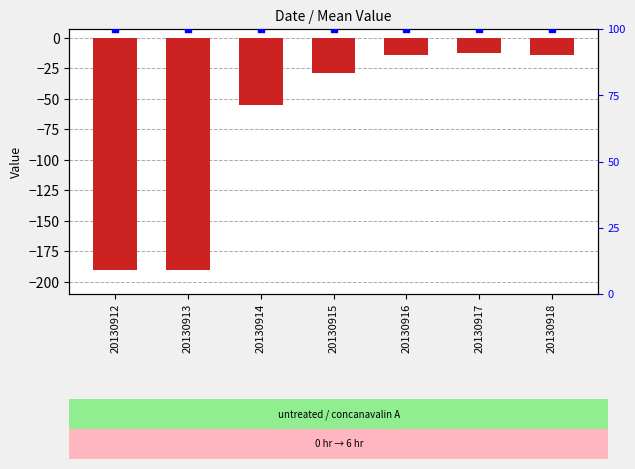

Which series contains the lowest Y value?

mean value